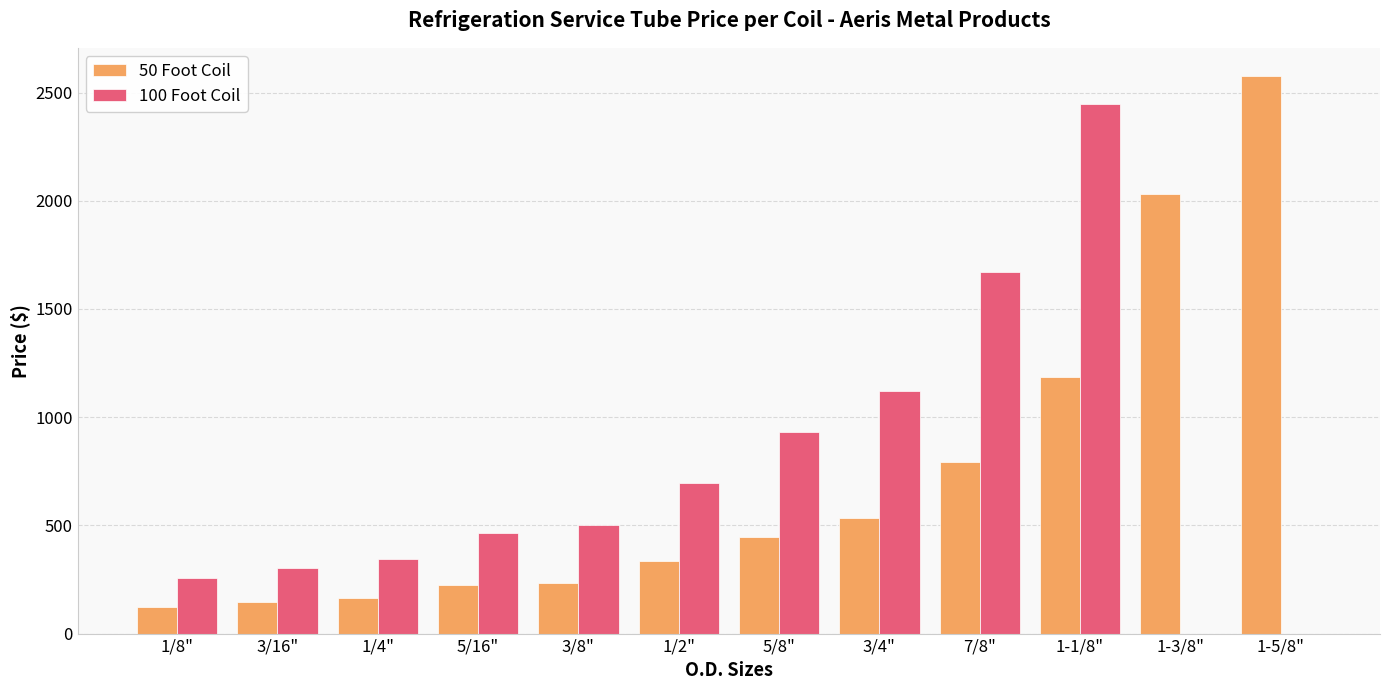

How many series are shown in this chart?

2